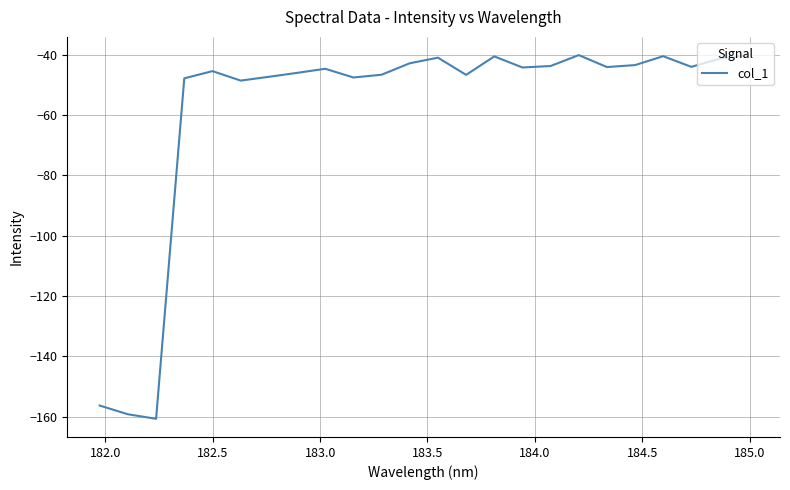

What is the difference between the maximum and minimum values?

120.5